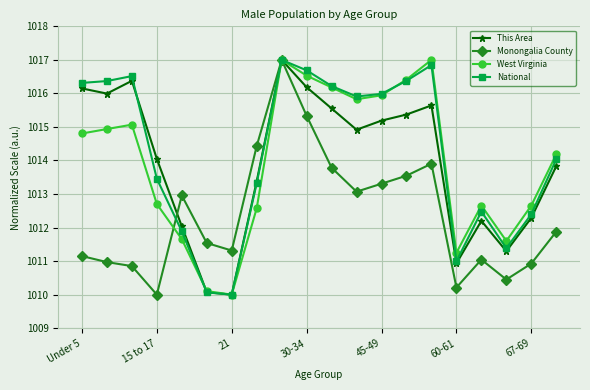

What is the maximum value for West Virginia?

1017.0